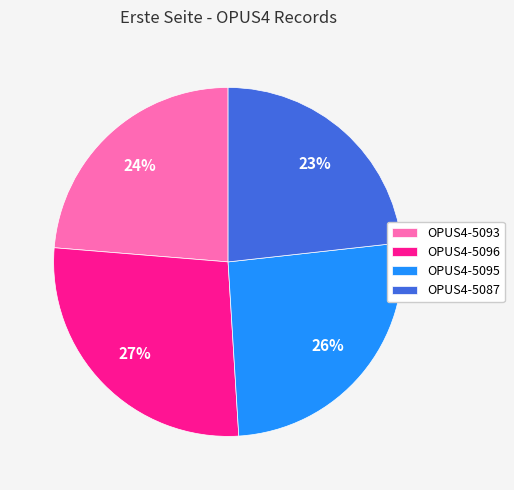

What is the ratio of the value at OPUS4-5087 to the value at OPUS4-5096?

0.9